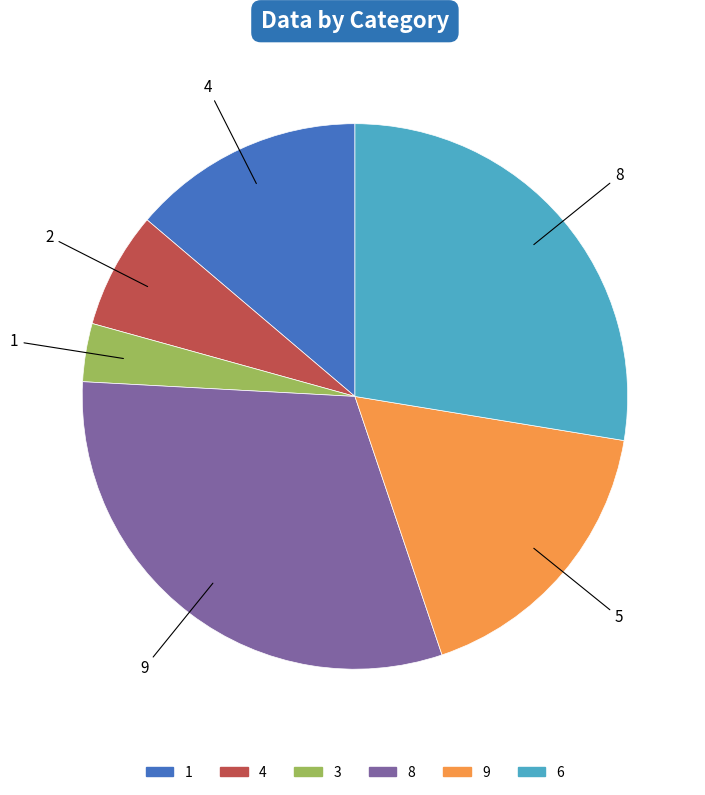

Is there a majority slice in this chart?

No